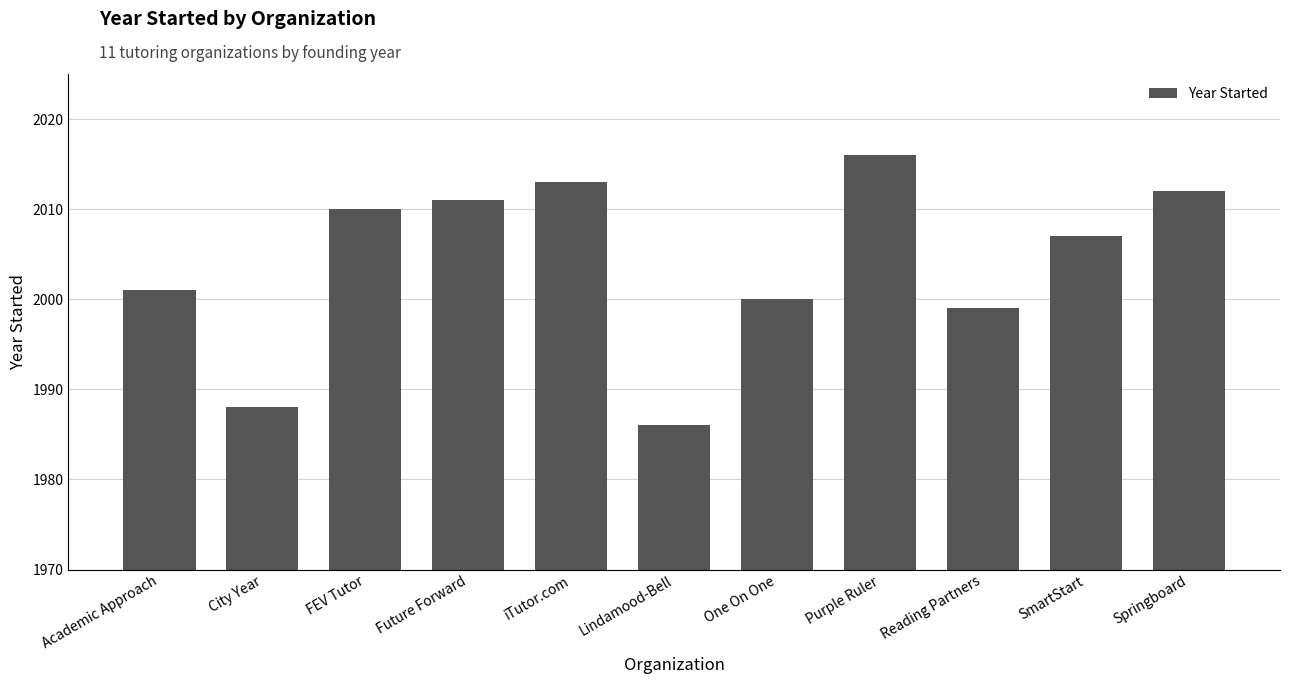

Rank the categories by value from lowest to highest.

Lindamood-Bell, City Year, Reading Partners, One On One, Academic Approach, SmartStart, FEV Tutor, Future Forward, Springboard, iTutor.com, Purple Ruler